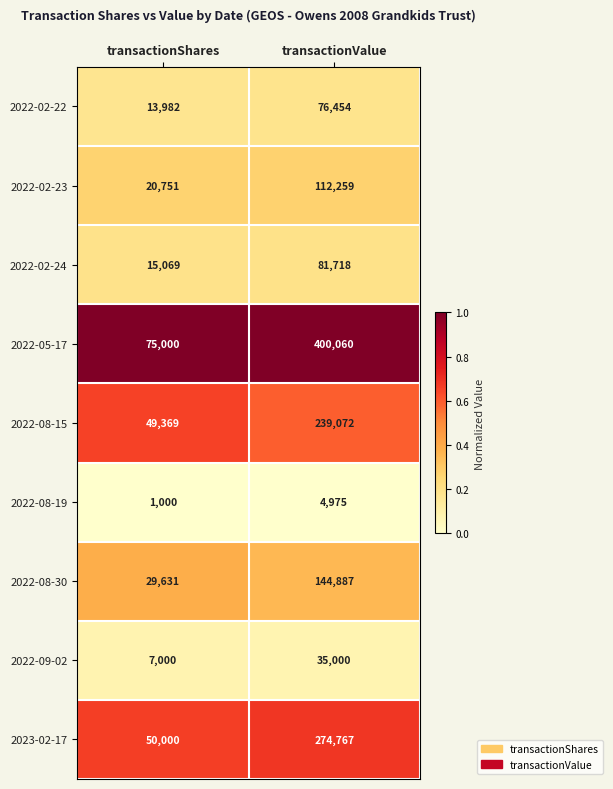

Is it true that 2022-08-30 equals 144887 at transactionValue?

True